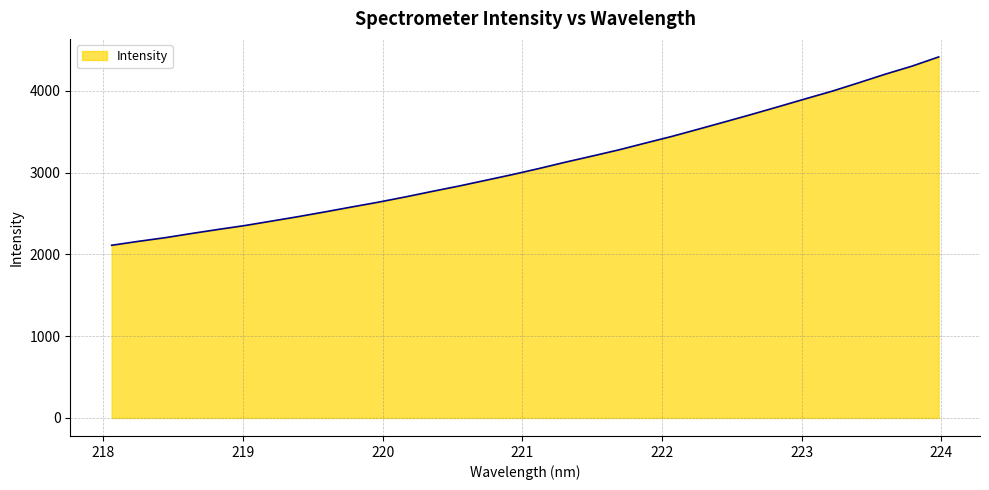

What is the smallest value displayed?

2110.8